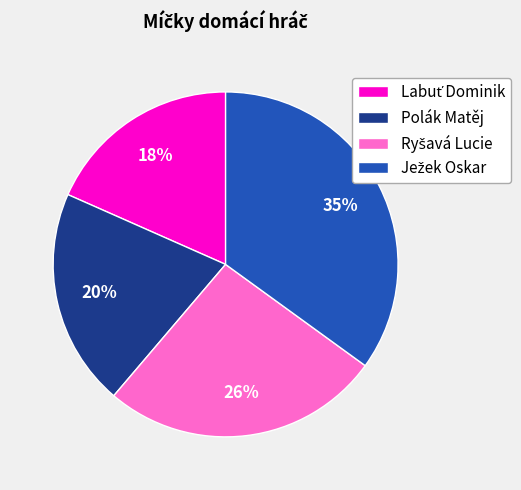

To the nearest percent, what portion does Polák Matěj represent?

20%